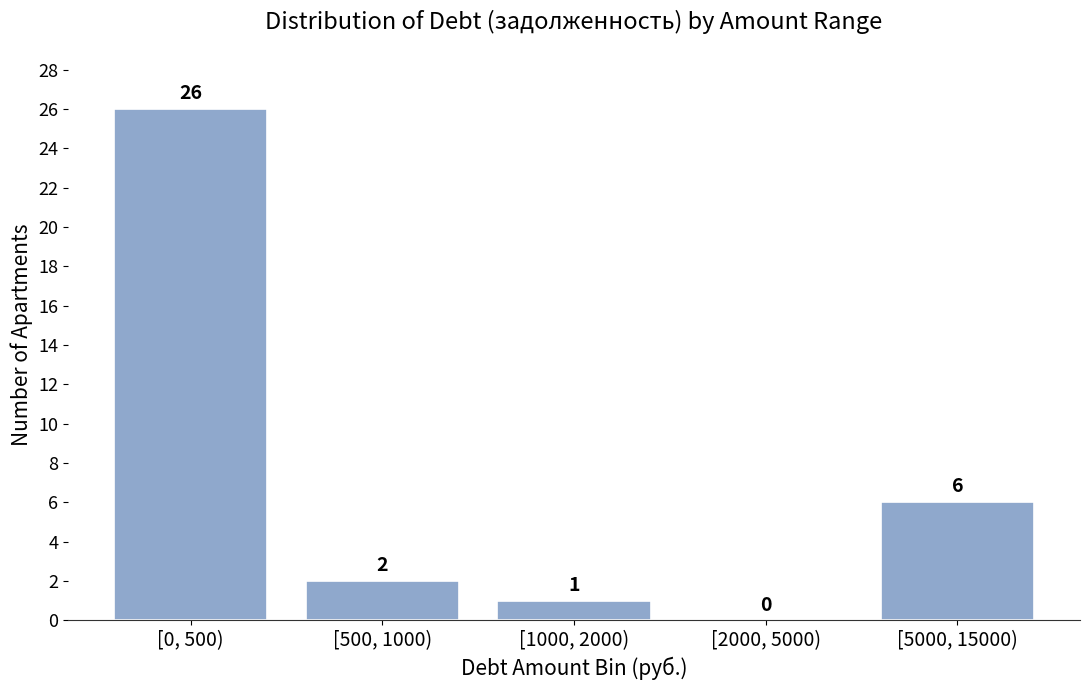

Reading left to right, list all the values displayed in this chart.

[0, 500)=26	[500, 1000)=2	[1000, 2000)=1	[2000, 5000)=0	[5000, 15000)=6